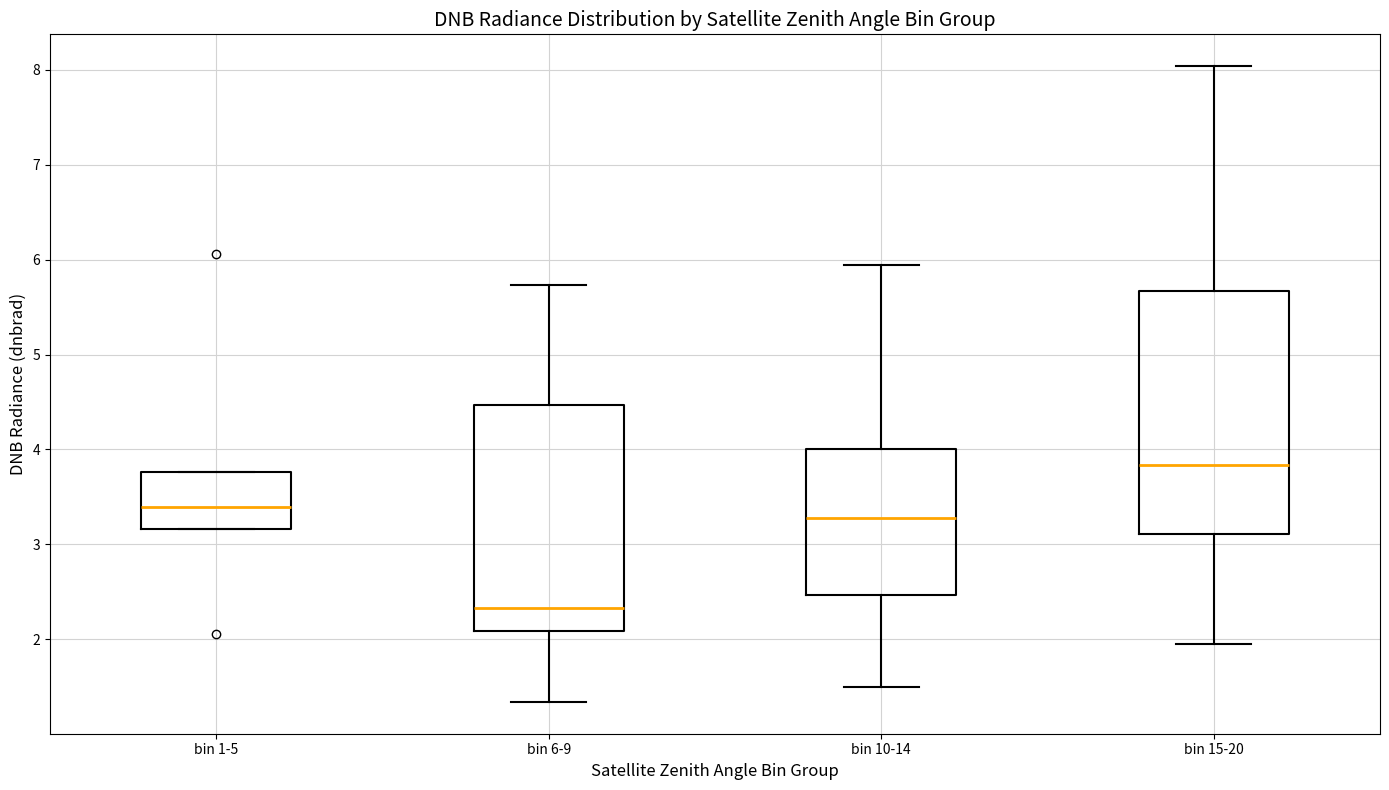

Comparing the boxes themselves (not the whiskers), which one is the tallest?

bin 15-20